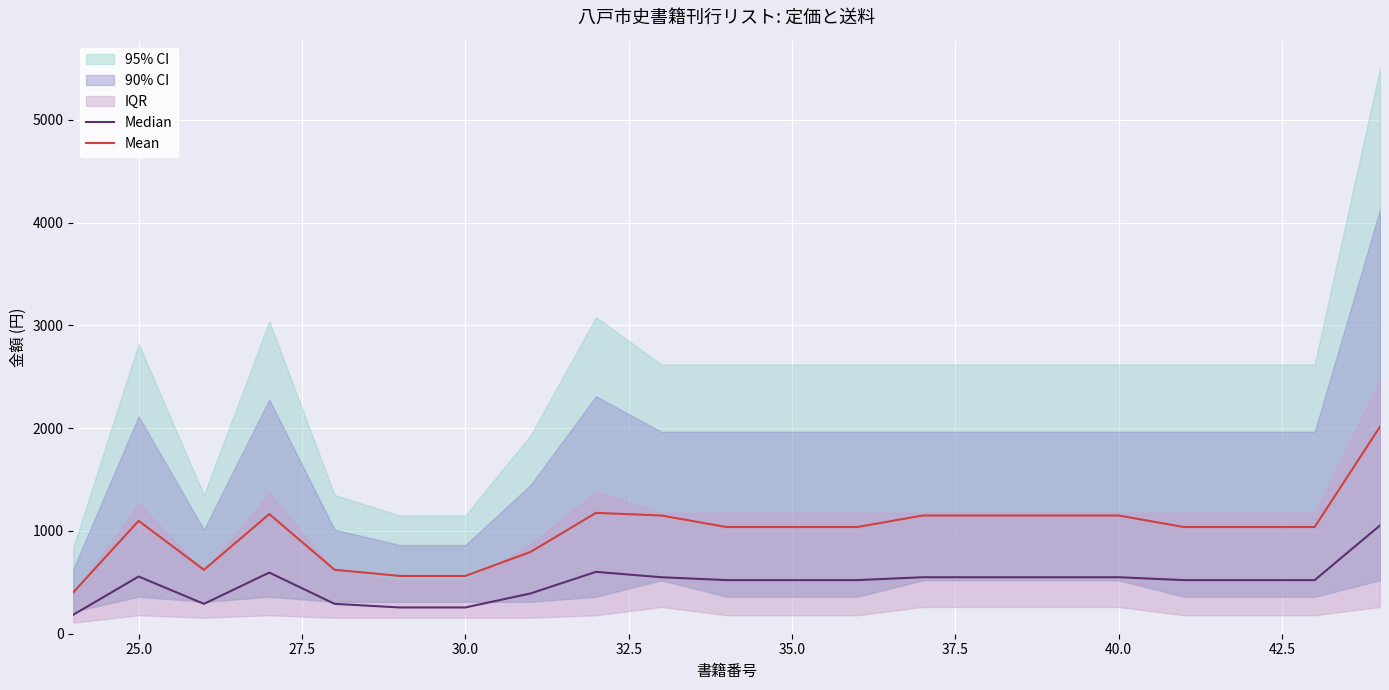

What is the value of the Mean point at the 10th from the left?

1150.0